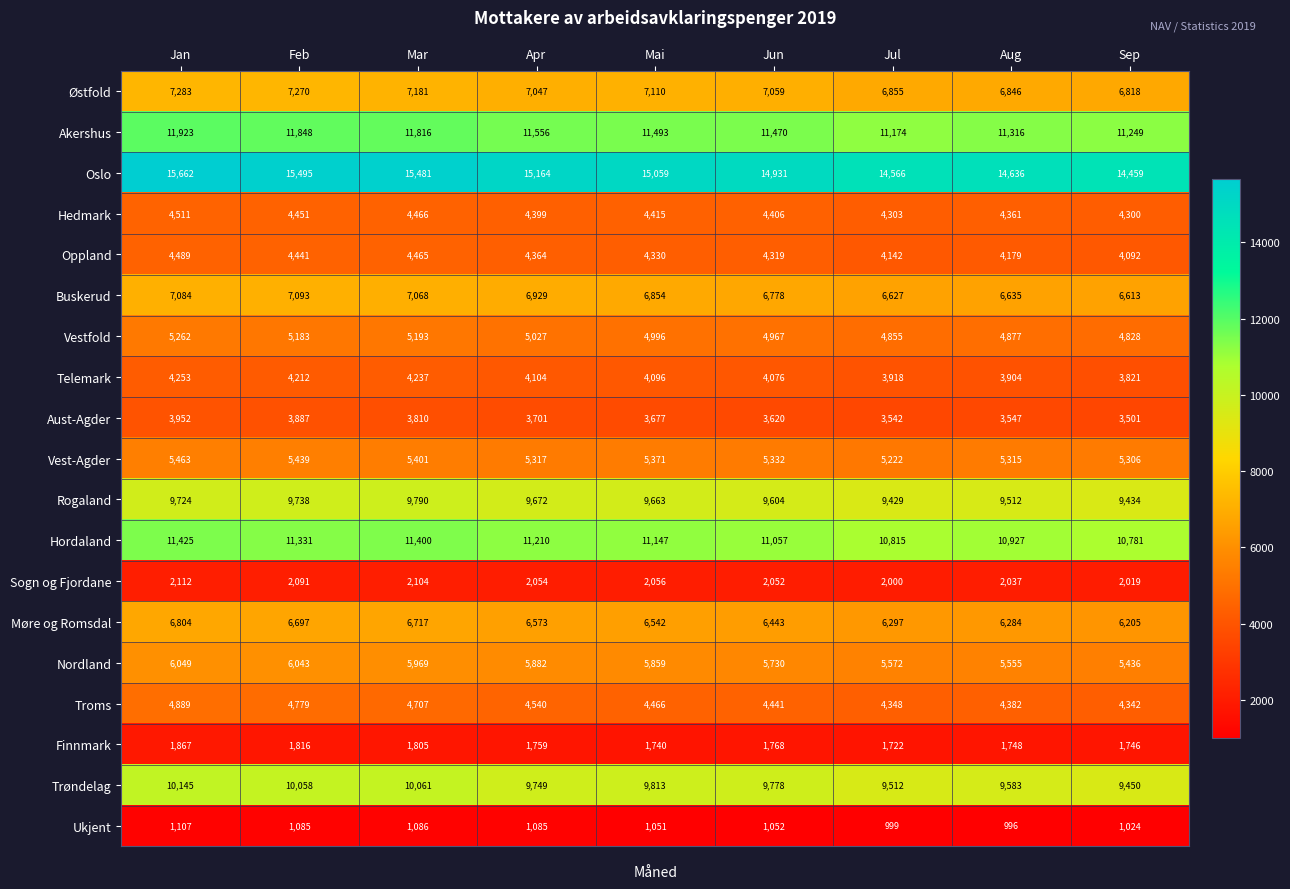

What is the difference between the maximum and minimum values in the Finnmark series?

145